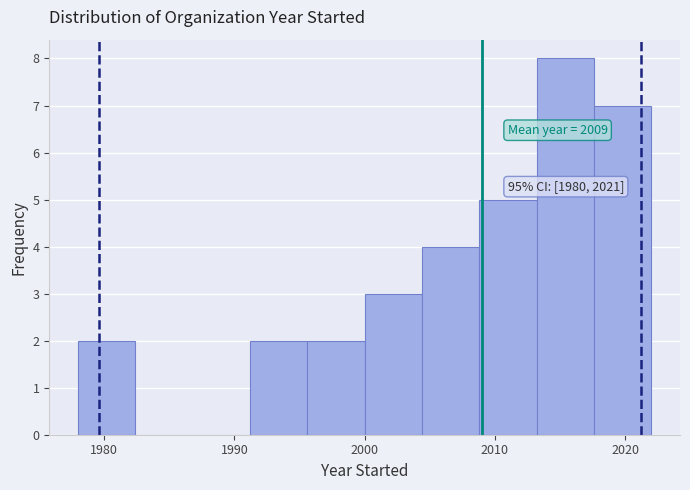

Over which range of the x-axis is the bar tallest?

2013.2 to 2017.6